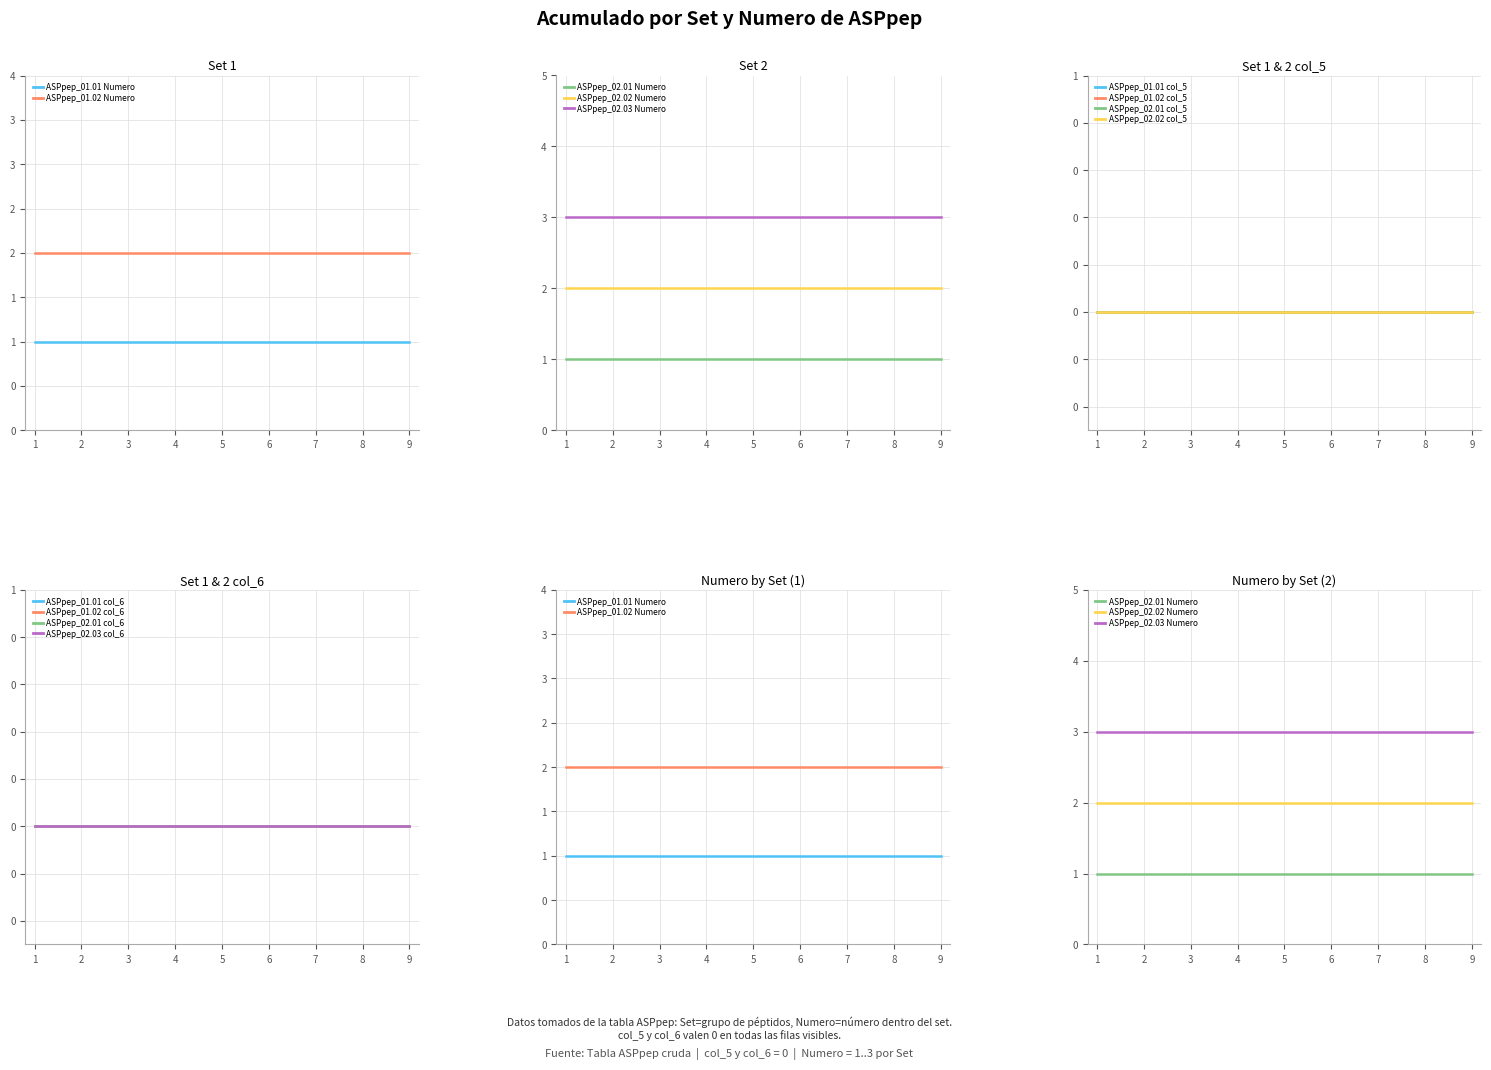

True or false: Numero and col_5 cross at least once.

False